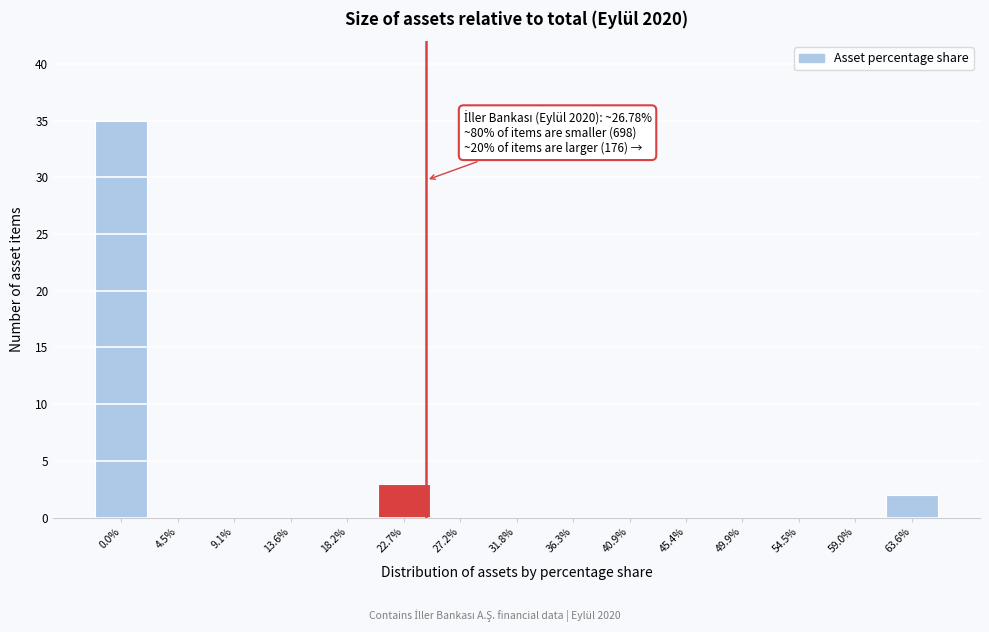

Reading left to right, transcribe all the data shown in this chart.

0.0%=35	4.5%=0	9.1%=0	13.6%=0	18.2%=0	22.7%=3	27.2%=0	31.8%=0	36.3%=0	40.9%=0	45.4%=0	49.9%=0	54.5%=0	59.0%=0	63.6%=2